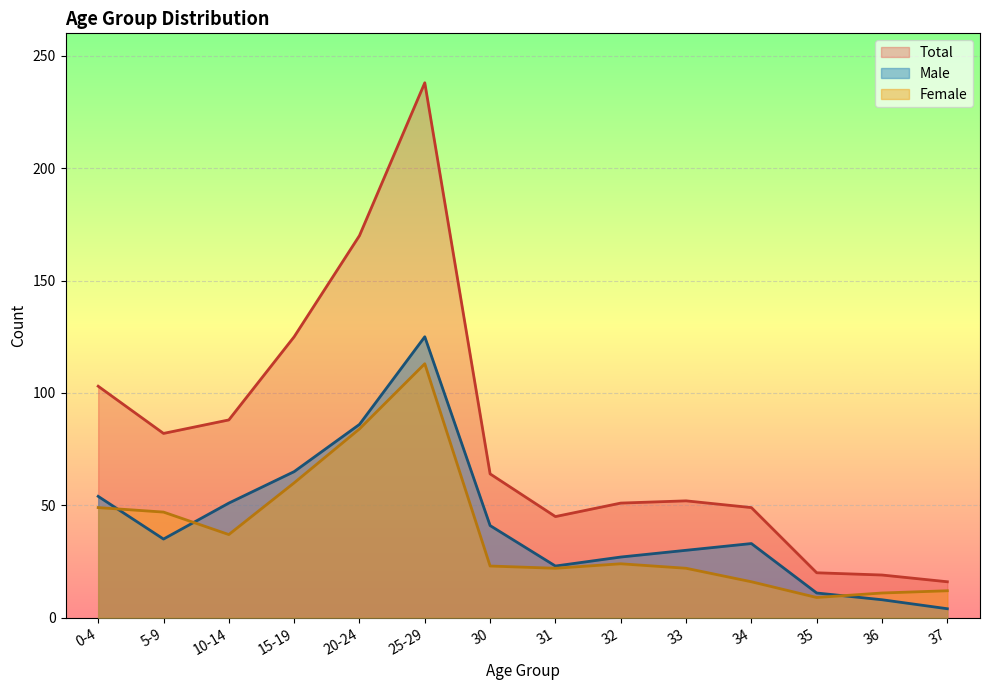

Which series changed the most between 5-9 and 37?

Total